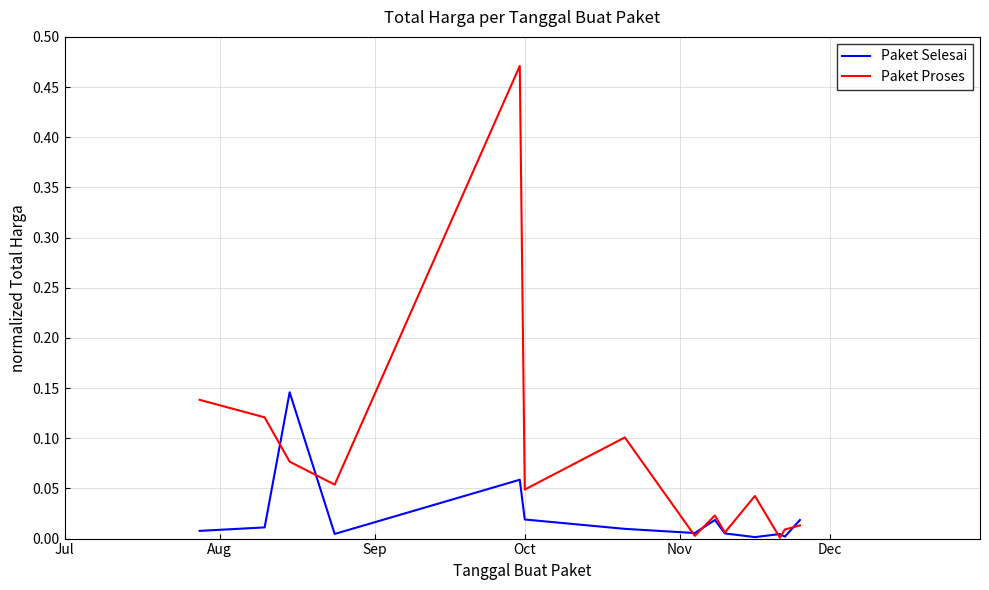

Which series has the largest range (max minus min)?

Paket Proses